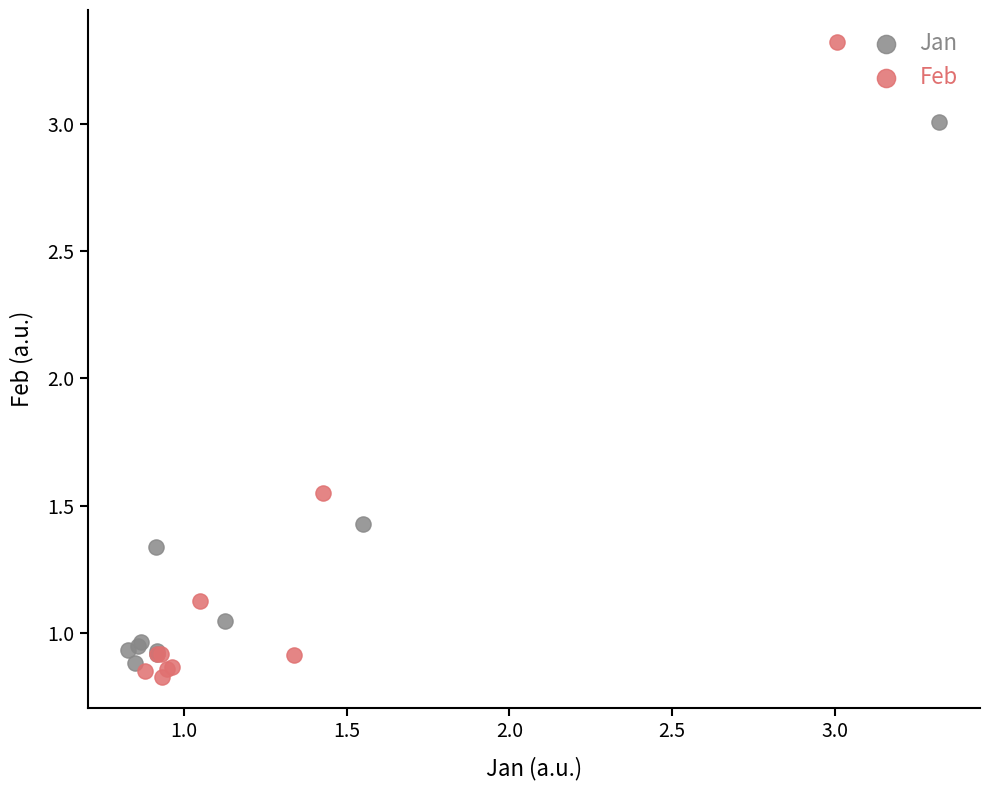

Which series has the largest Y range (max minus min)?

Feb